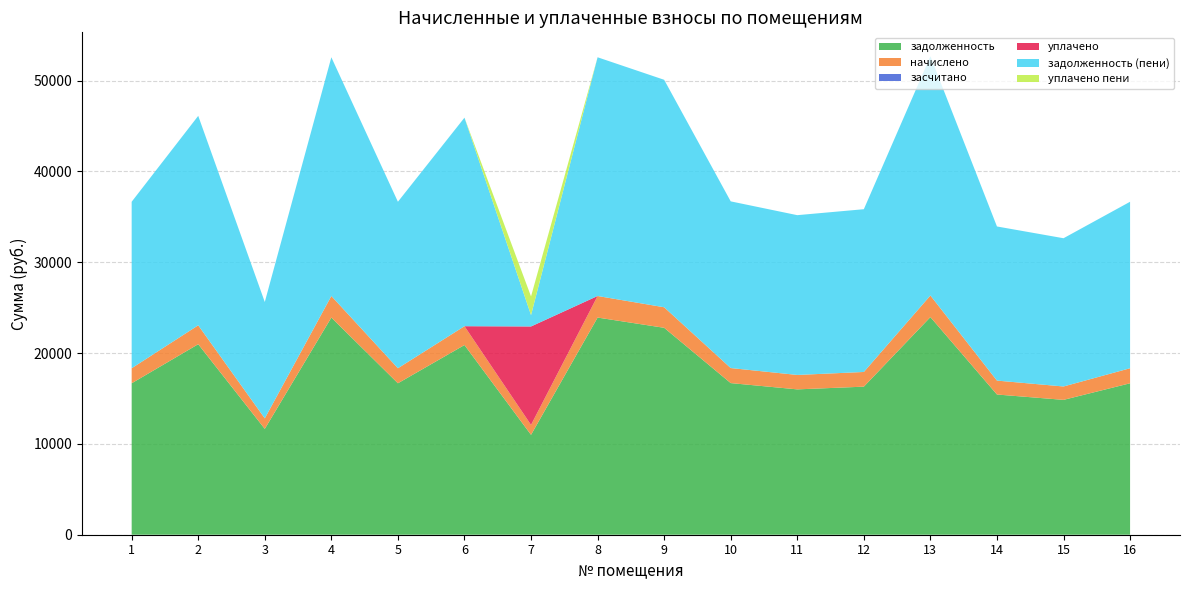

Reading left to right, list all the values displayed in this chart.

задолженность: 1=16677.7	2=20979.8	3=11656.8	4=23914.6	5=16677.7	6=20889.4	7=11000.6	8=23914.6	9=22787.0	10=16697.5	11=16006.2	12=16304.6	13=23965.7	14=15440.2	15=14851.0	16=16677.7
начислено: 1=1655.6	2=2082.6	3=1157.2	4=2374.0	5=1655.6	6=2073.7	7=1092.0	8=2374.0	9=2262.0	10=1657.5	11=1588.9	12=1618.5	13=2379.0	14=1532.7	15=1474.2	16=1655.6
засчитано: 1=0.0	2=0.0	3=0.0	4=0.0	5=0.0	6=0.0	7=0.0	8=0.0	9=0.0	10=0.0	11=0.0	12=0.0	13=0.0	14=0.0	15=0.0	16=0.0
уплачено: 1=0.0	2=0.0	3=0.0	4=0.0	5=0.0	6=0.0	7=10841.9	8=0.0	9=0.0	10=0.0	11=0.0	12=0.0	13=0.0	14=0.0	15=0.0	16=0.0
задолженность (пени): 1=18333.3	2=23062.4	3=12814.0	4=26288.5	5=18333.3	6=22963.0	7=1250.8	8=26288.5	9=25049.0	10=18355.0	11=17595.1	12=17923.1	13=26344.7	14=16972.9	15=16325.2	16=18333.3
уплачено пени: 1=0.0	2=0.0	3=0.0	4=0.0	5=0.0	6=0.0	7=2055.6	8=0.0	9=0.0	10=0.0	11=0.0	12=0.0	13=0.0	14=0.0	15=0.0	16=0.0